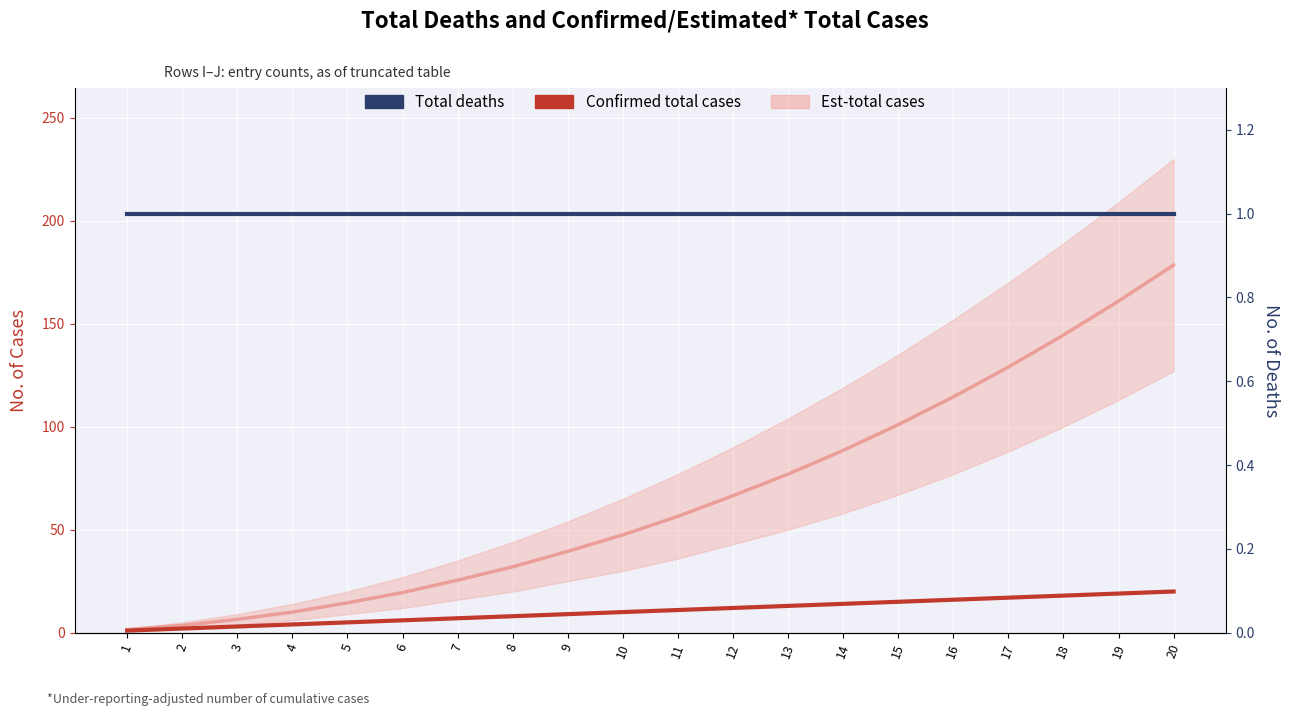

What is the spread (max minus min) of values at 16?

15